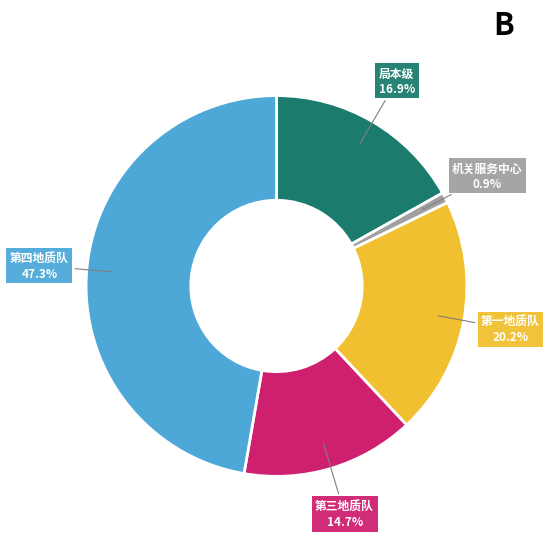

How many segments does this pie chart have?

5